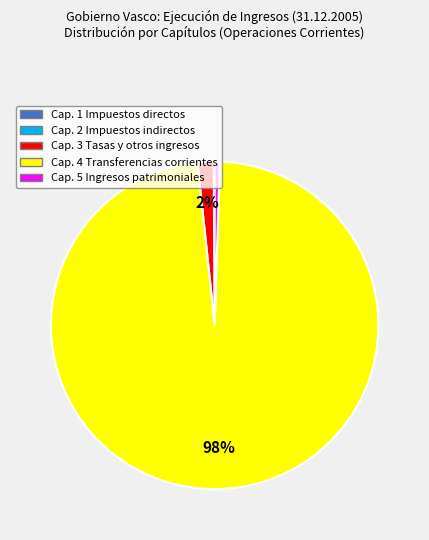

Does any single category account for the majority?

Yes